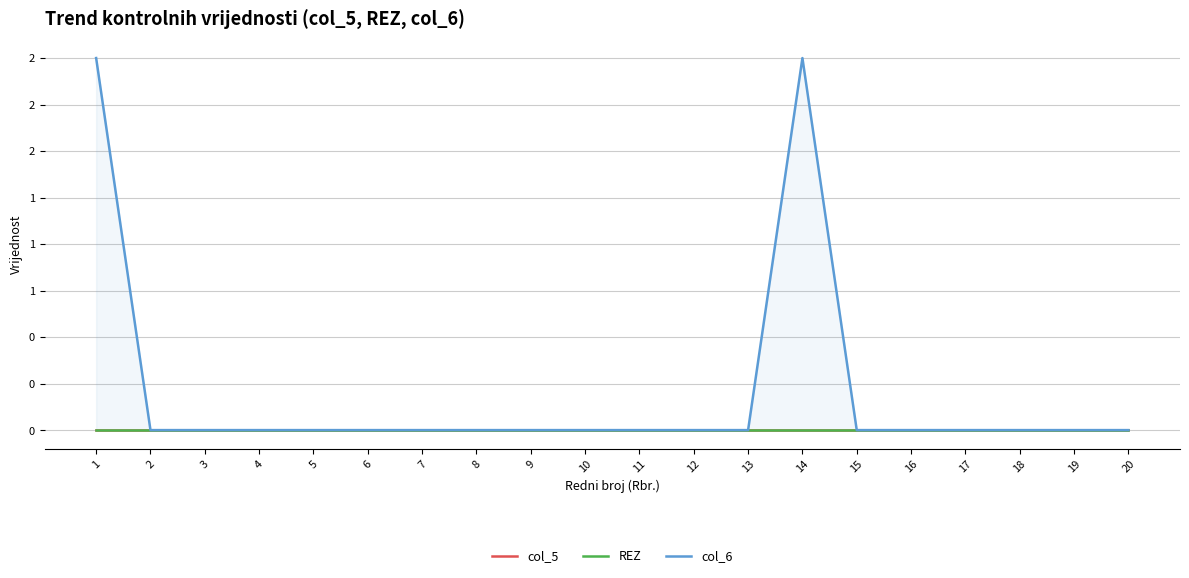

The col_5 series shows 0 at 15. True or false?

True